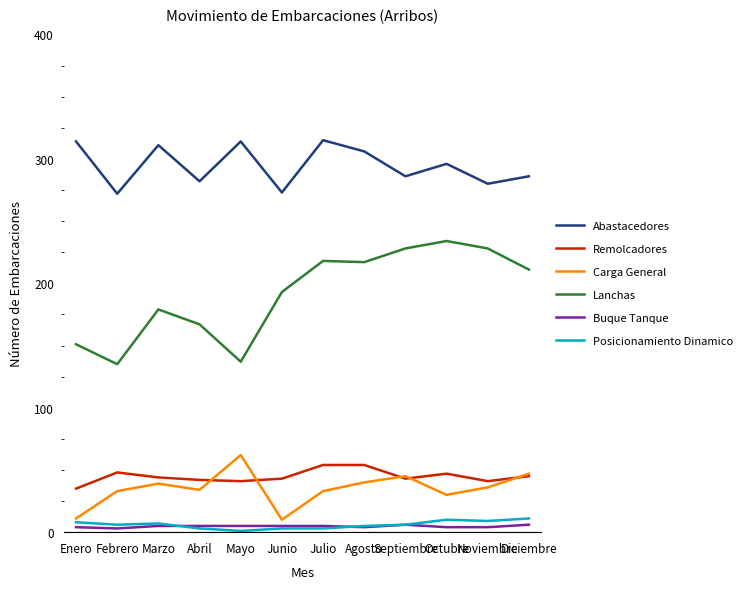

How many values in the Carga General series are below 36?

6